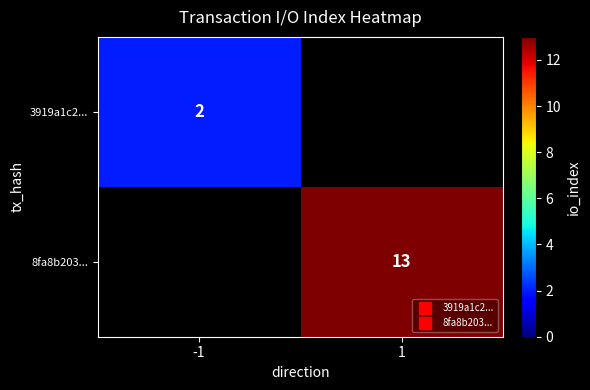

Which label corresponds to the smallest value in the chart?

-1